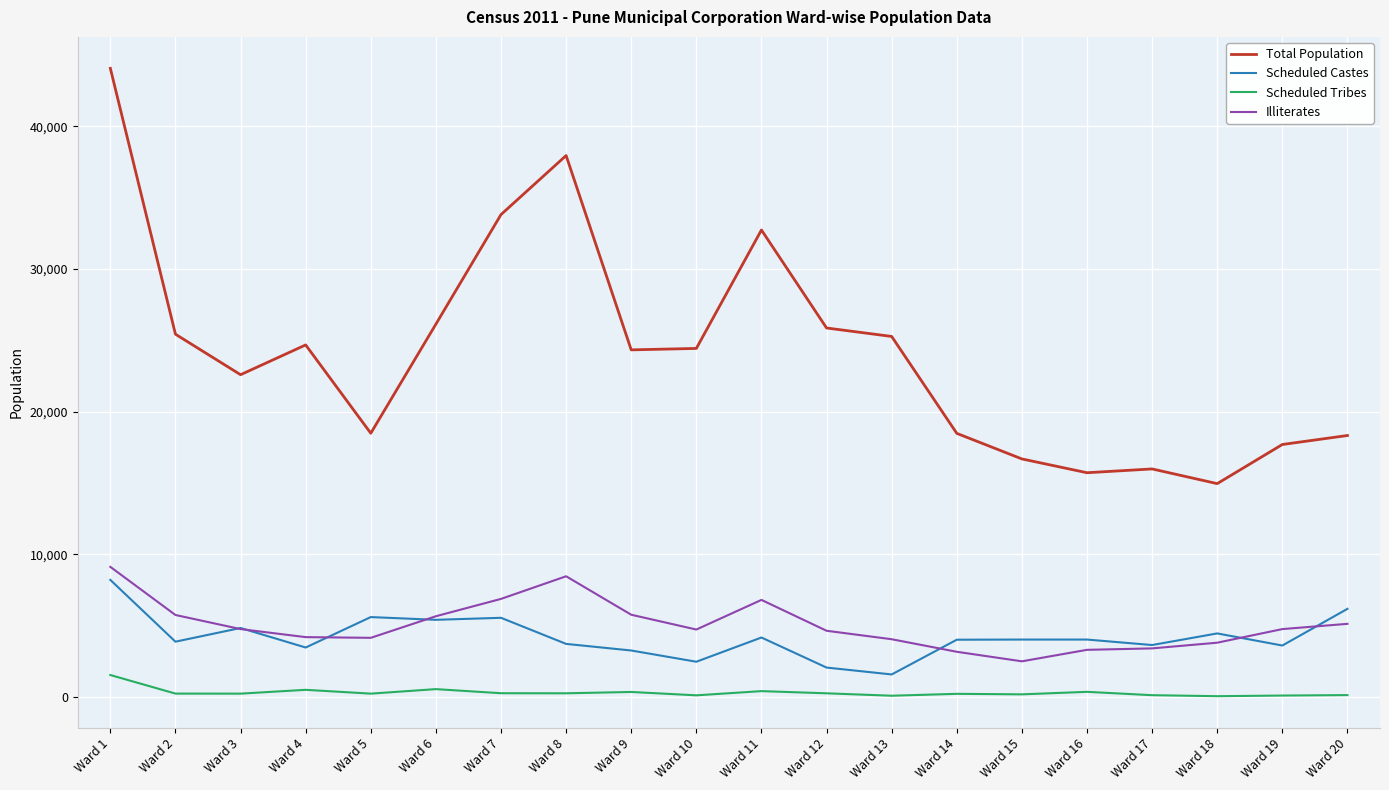

In Total Population, how many points are lower than both neighbors (excluding endpoints)?

5